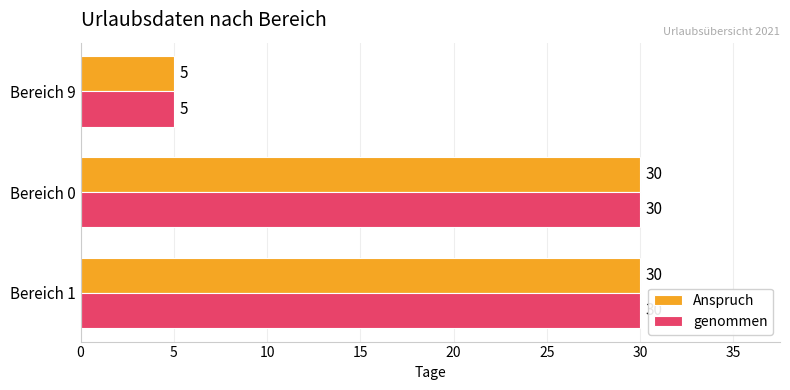

How many data points does each series have?

3